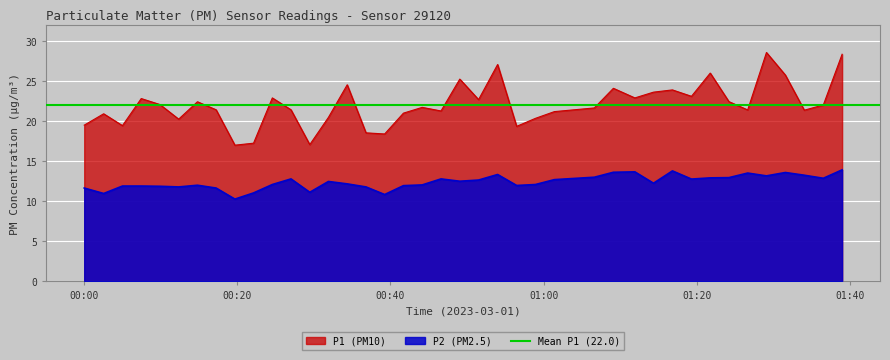

Which series has the largest range (max minus min)?

P1